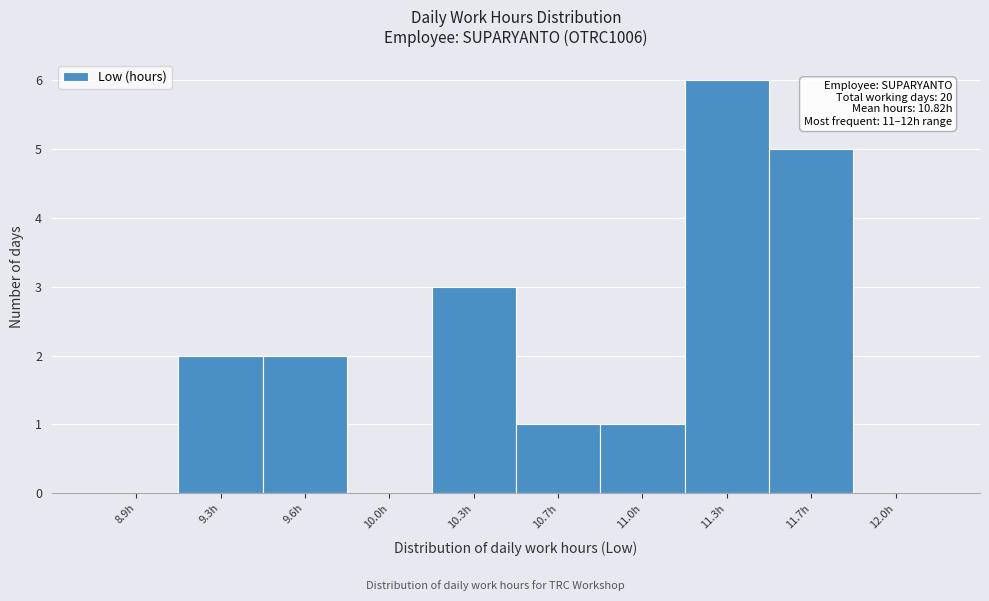

Reading left to right, what are all the values shown in this chart?

8.9h=0	9.3h=2	9.6h=2	10.0h=0	10.3h=3	10.7h=1	11.0h=1	11.3h=6	11.7h=5	12.0h=0